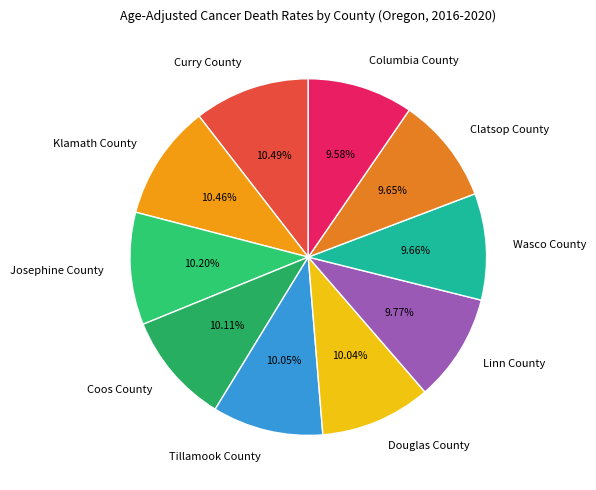

To the nearest percent, what is the difference between the largest and smallest slice percentages?

1%